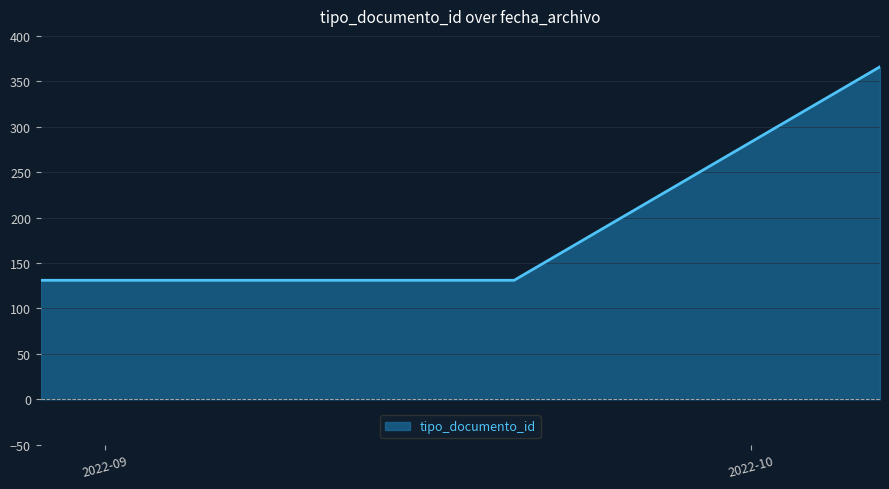

Count the values in the range 131 to 366.

3